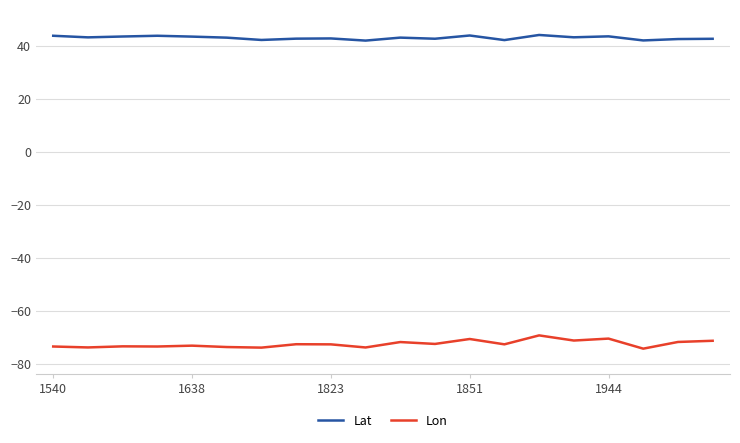

Which series has the largest total across all categories?

Lat